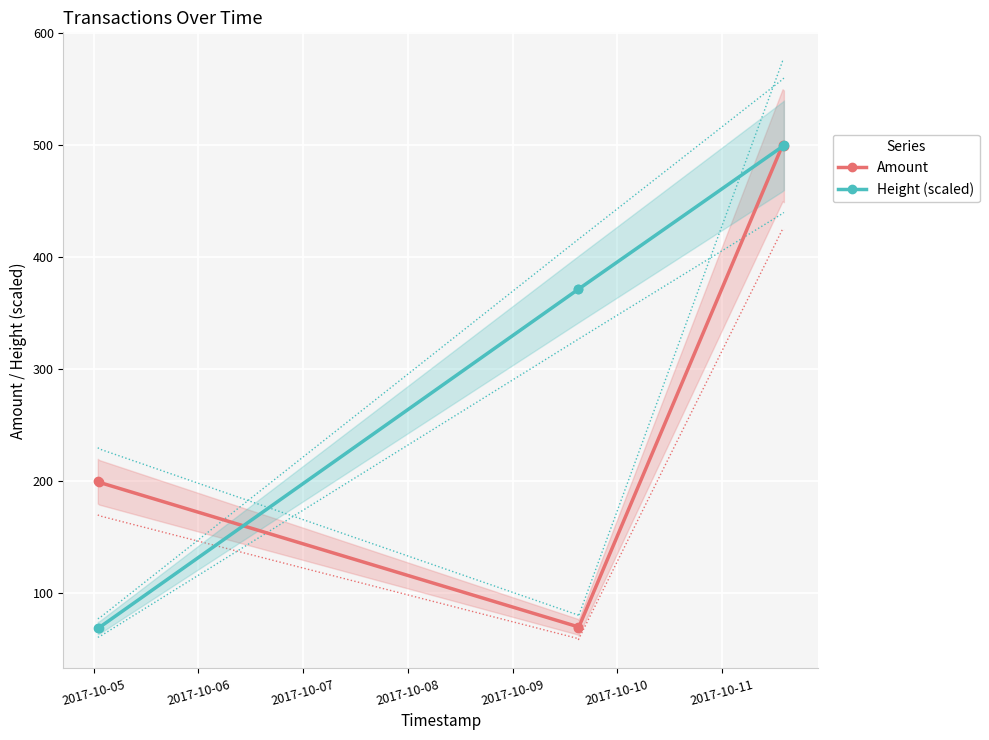

How many interior local valleys does the Amount series have?

1